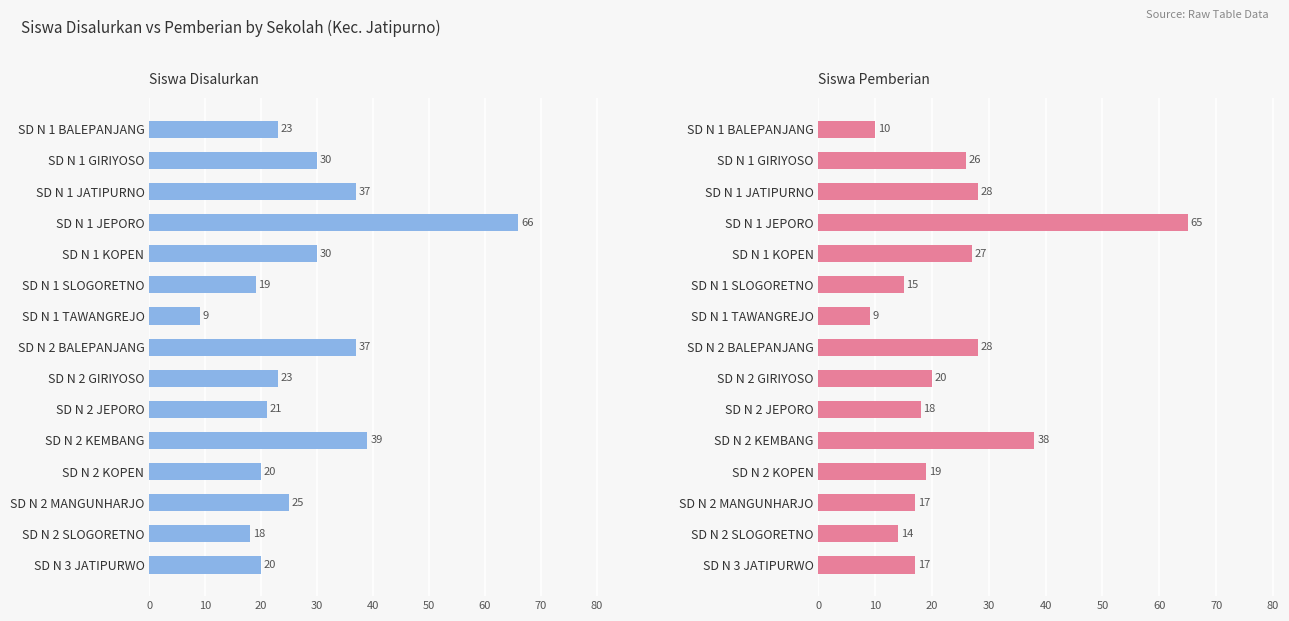

Which series has the widest spread of values?

Siswa Disalurkan